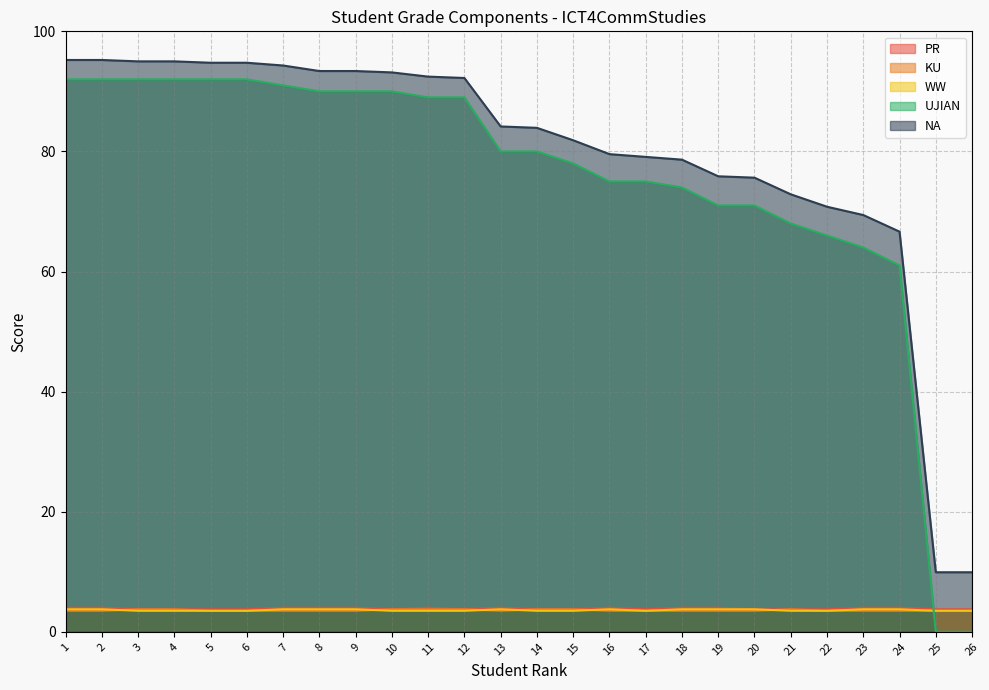

At which label does UJIAN first exceed 80?

1